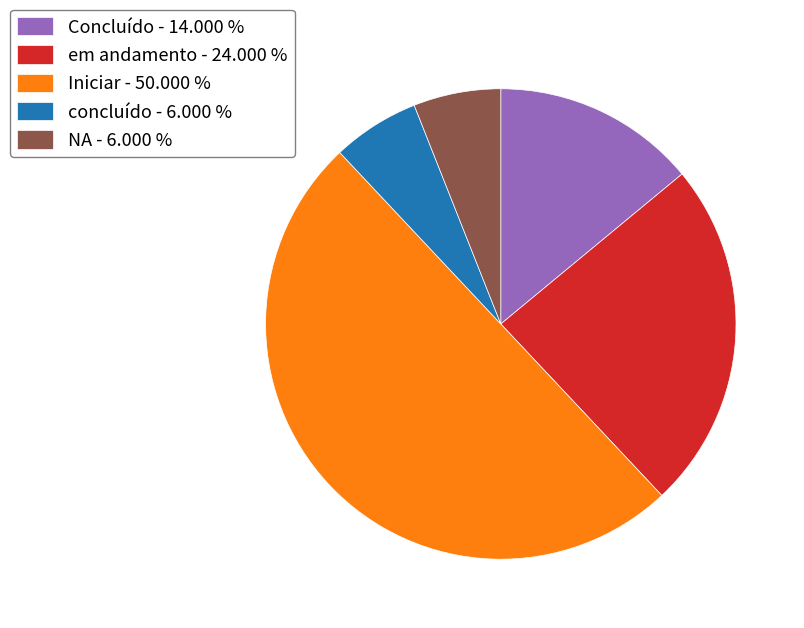

Combined, do Concluído and concluído account for over 50%?

No